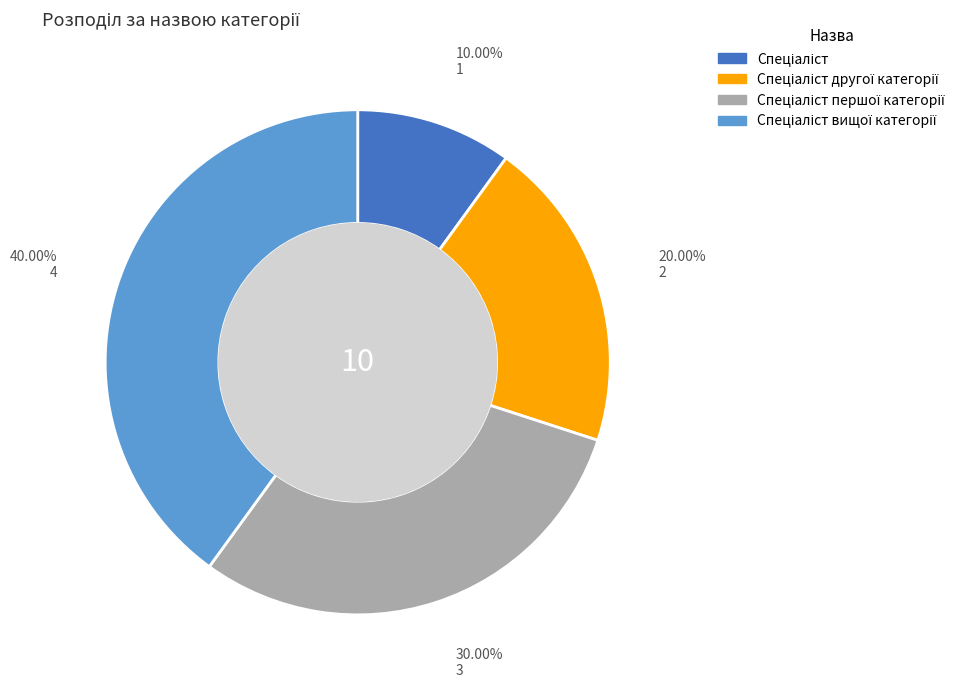

Does any single category account for the majority?

No